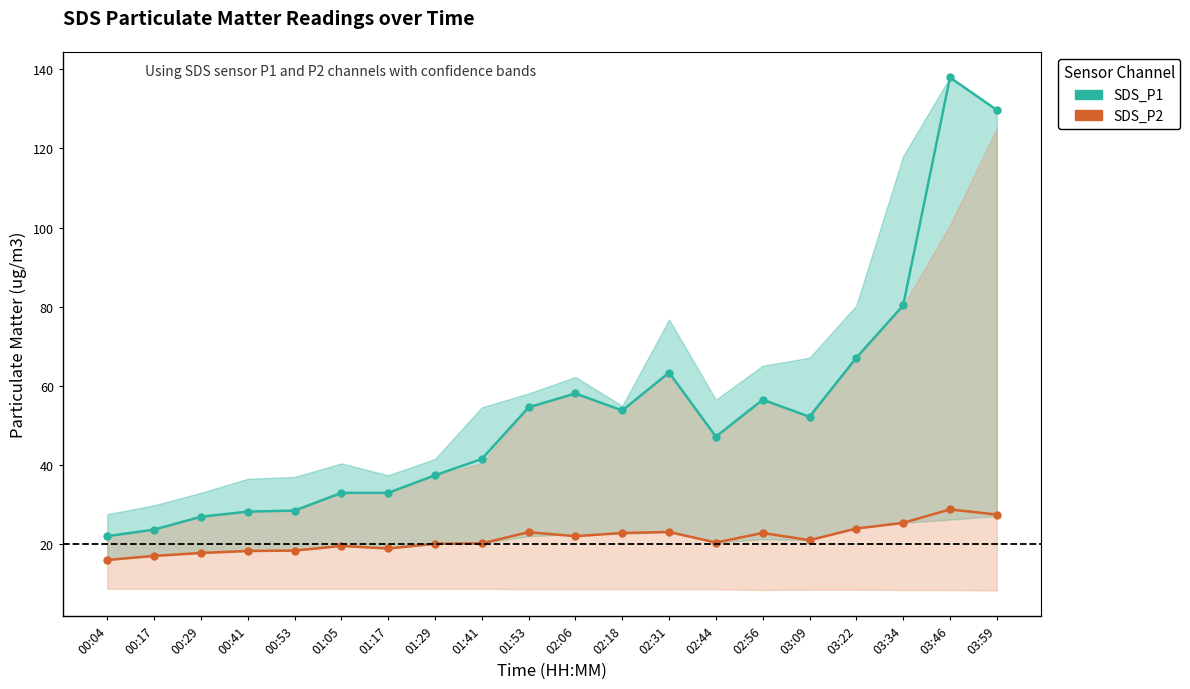

True or false: SDS_P1 has a value of 25.1 at 01:53.

False